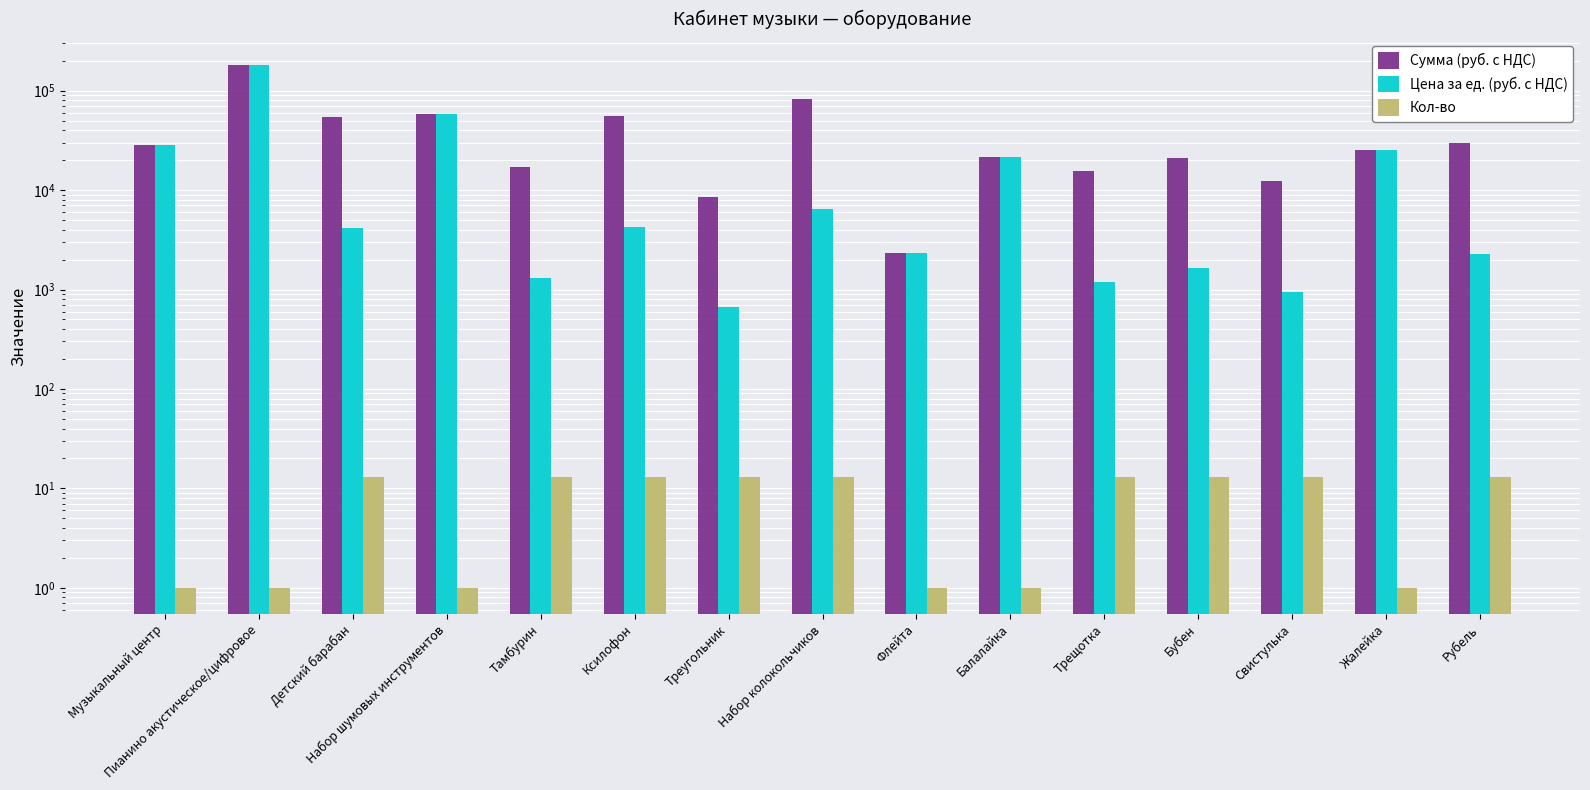

Which label corresponds to the largest value in the chart?

Пианино акустическое/цифровое